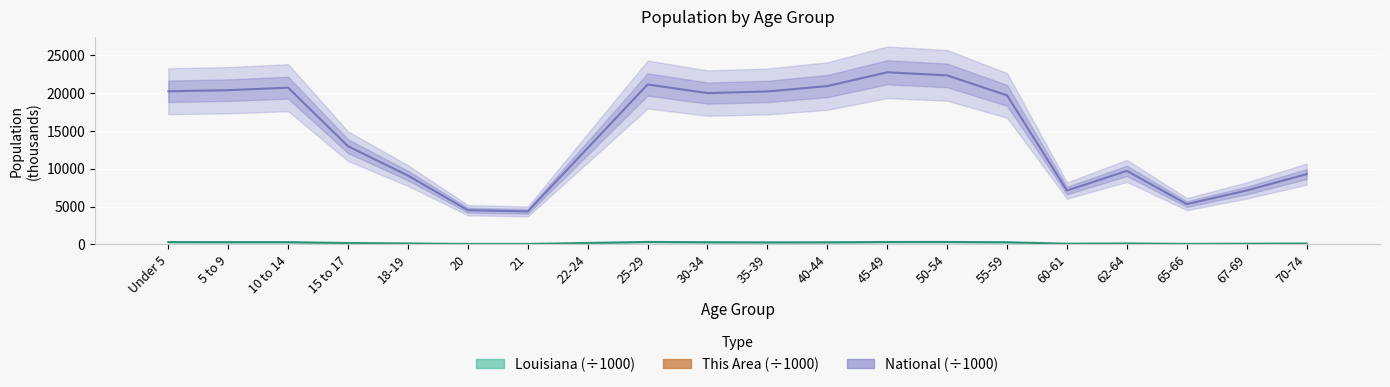

Is it true that the value at 25-29 is 0.2?

False